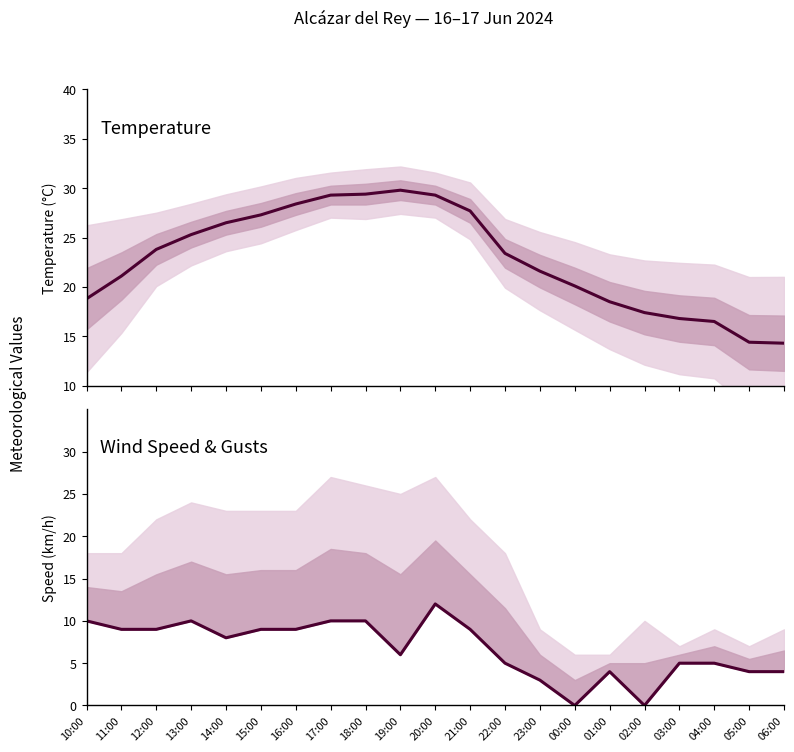

Rank the series at 22:00 from lowest to highest value.

Wind Speed (km/h), Temperature (°C)